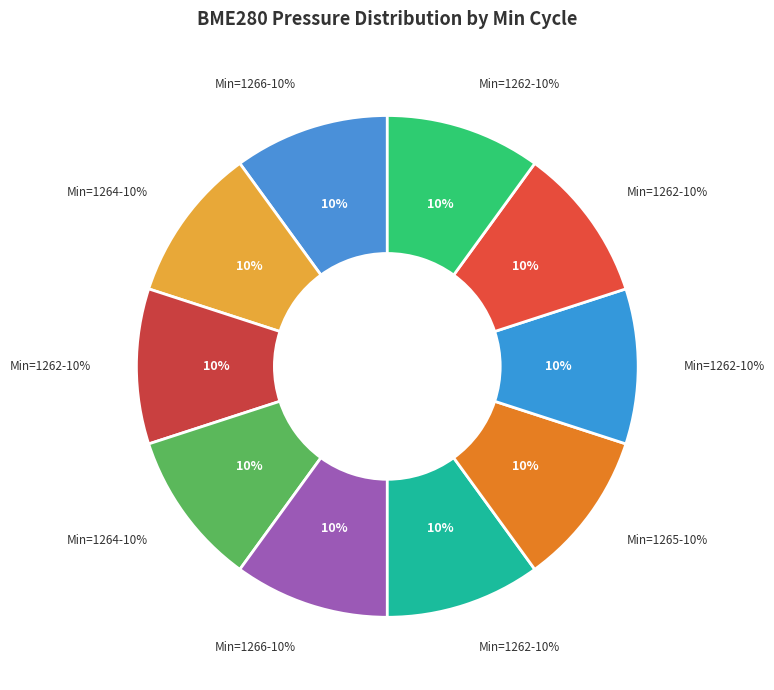

True or false: 1262 accounts for 21% of the total.

False